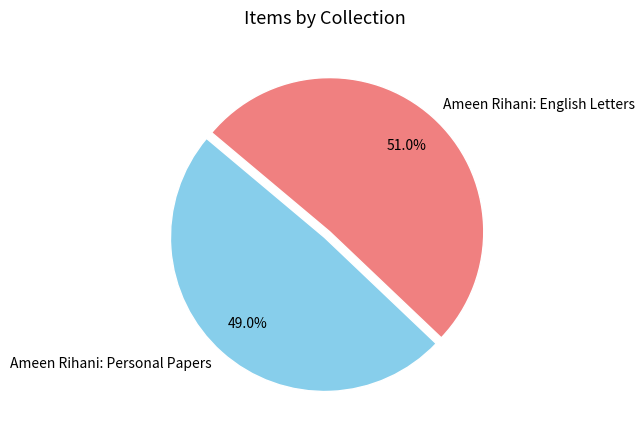

What is the ratio of the value at Ameen Rihani: English Letters to the value at Ameen Rihani: Personal Papers?

1.0